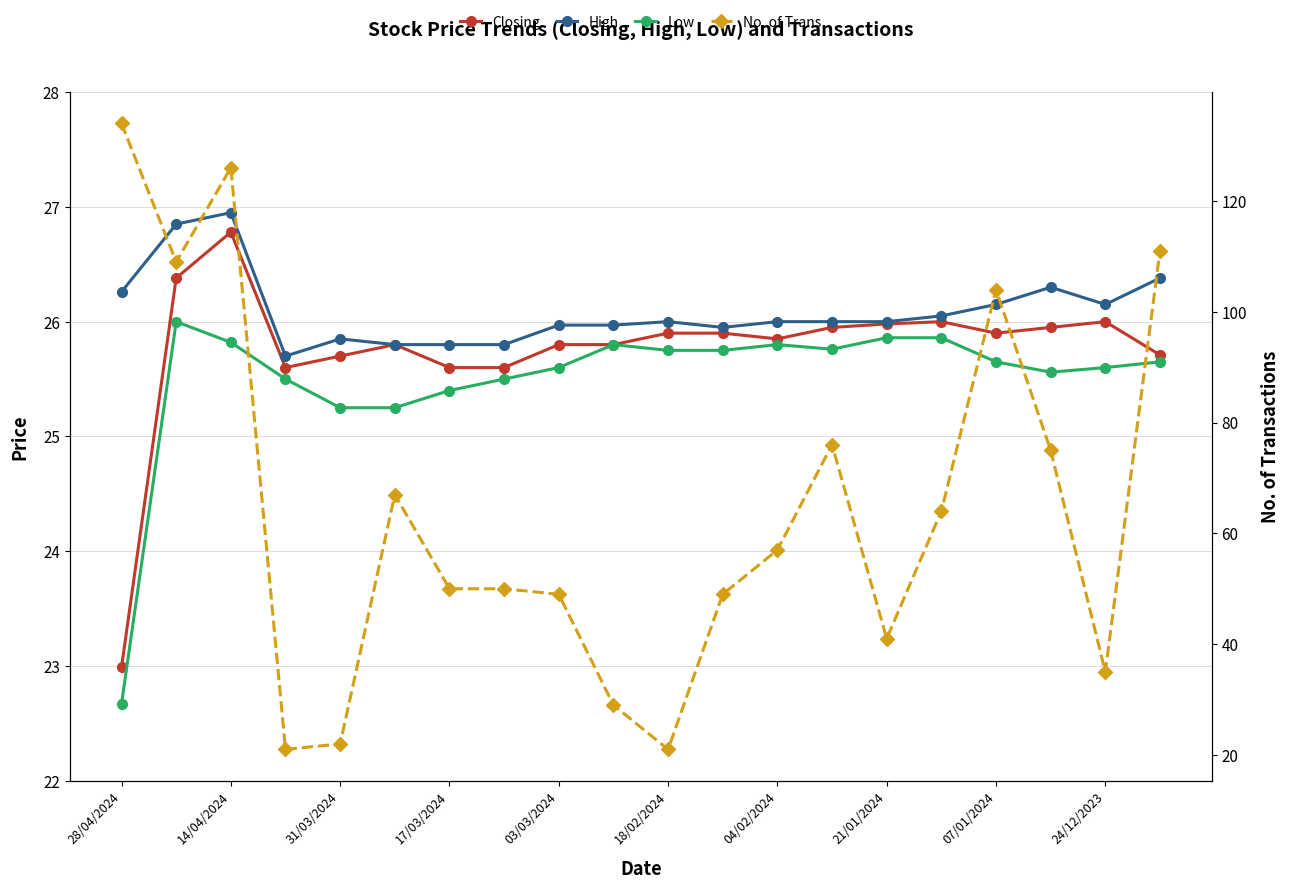

At which label is No. of Trans closest to 77?

13